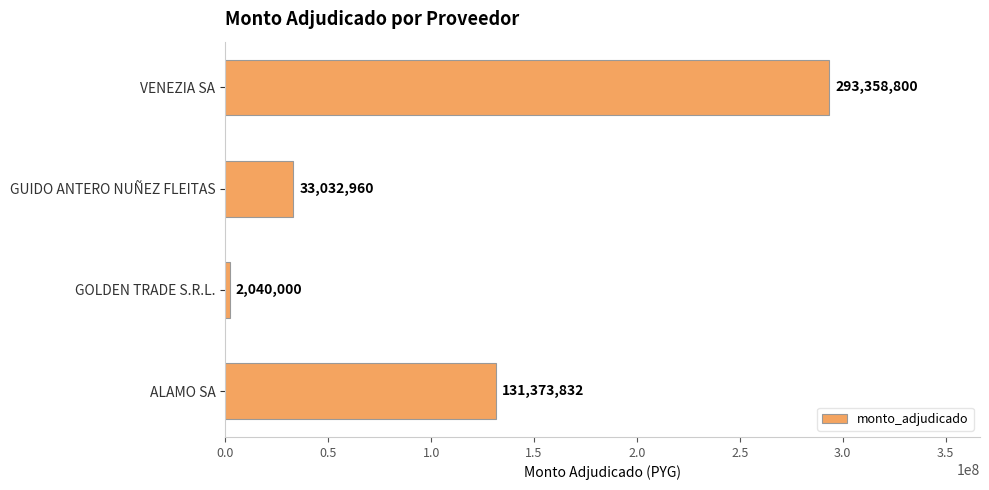

Count the values in the range 33032960 to 293358800.

3